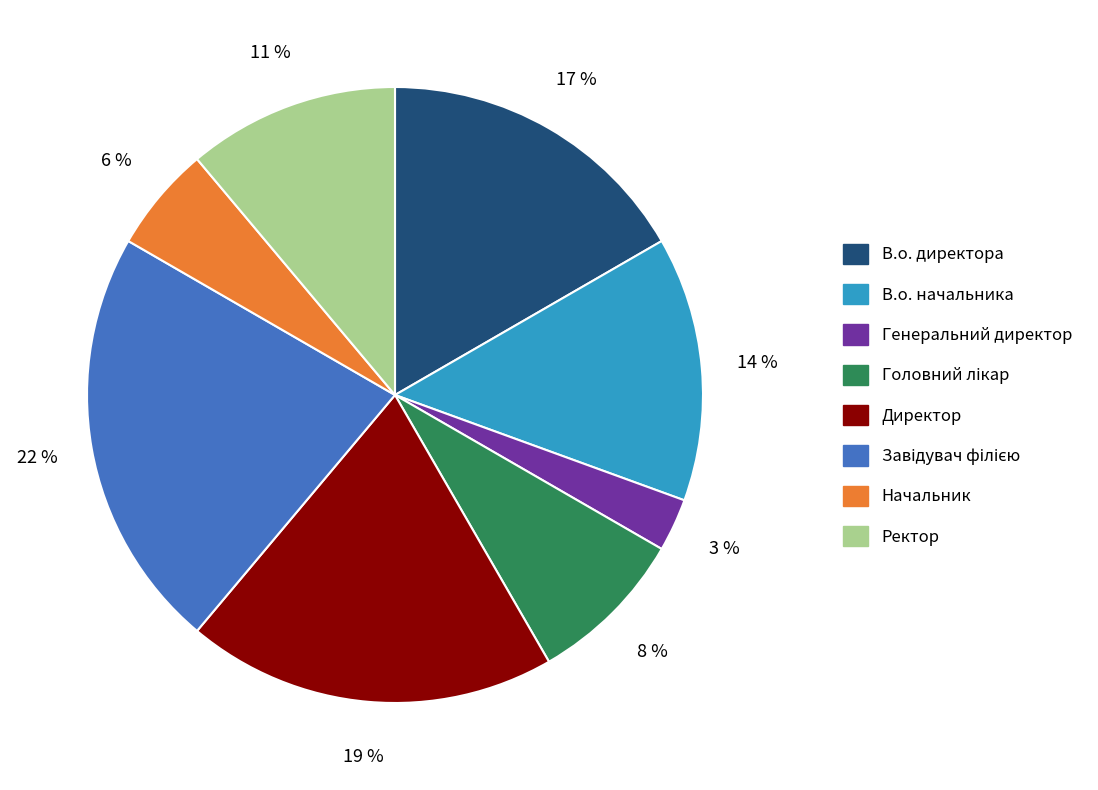

Which slice is the smallest?

Генеральний директор